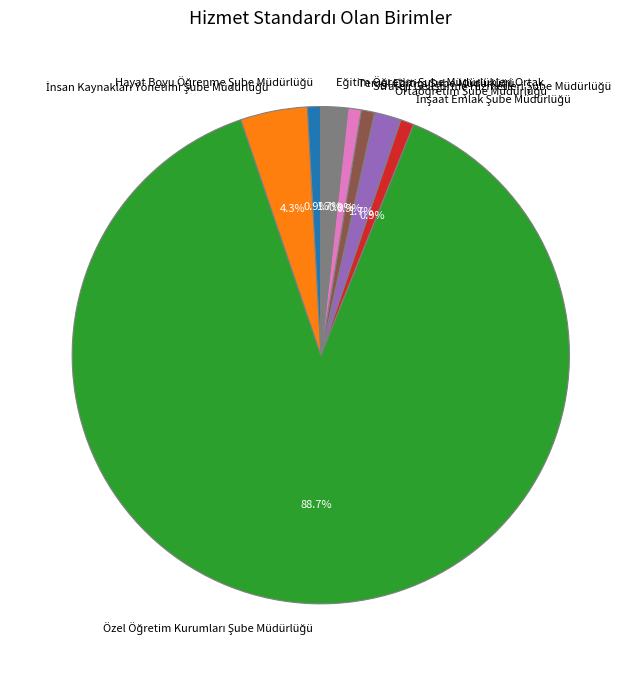

Does any single category account for the majority?

Yes